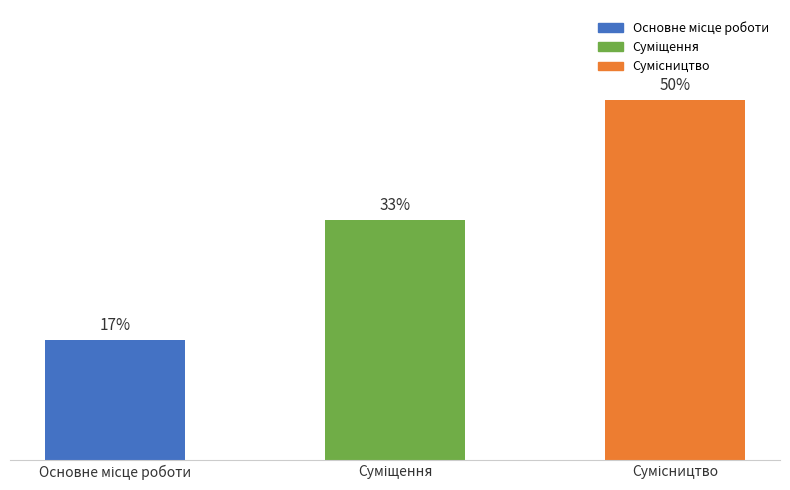

What is the ratio of the value at Сумісництво to the value at Основне місце роботи?

3.0